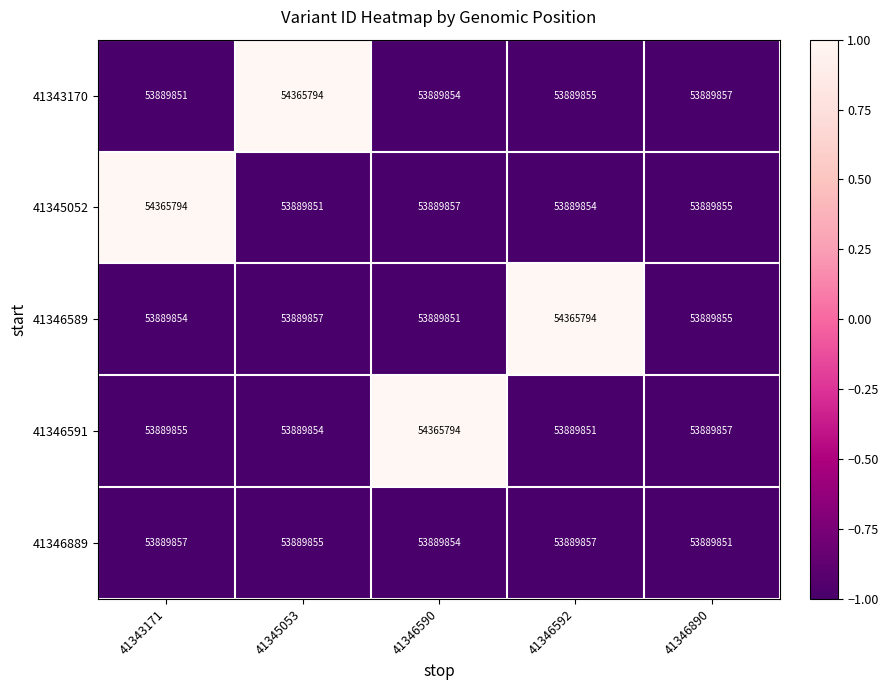

What is the smallest value displayed?

53889851